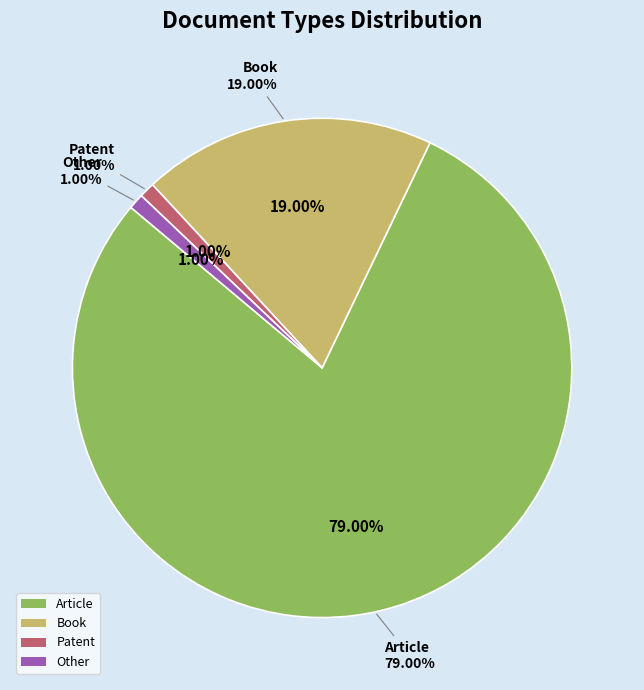

Rank the categories by value from lowest to highest.

Patent, Other, Book, Article